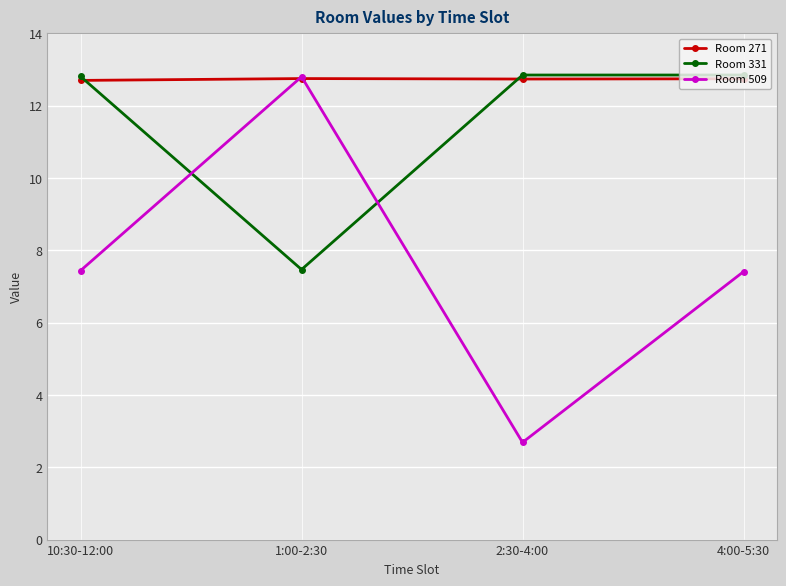

What is the sum of all Room 509 values?

30.3